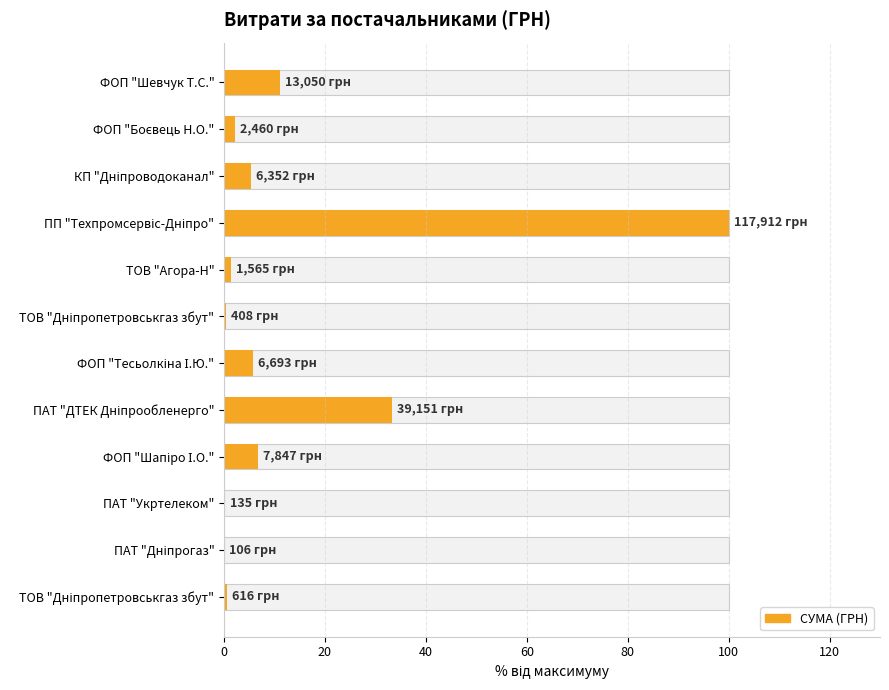

What is the approximate value at ПП "Техпромсервіс-Дніпро"?

100.0